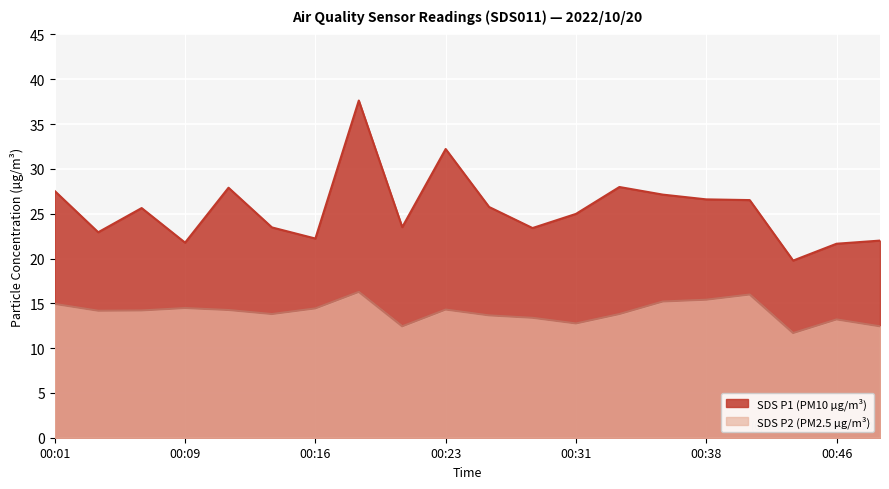

Which series has the largest total across all categories?

SDS P1 (PM10 µg/m³)